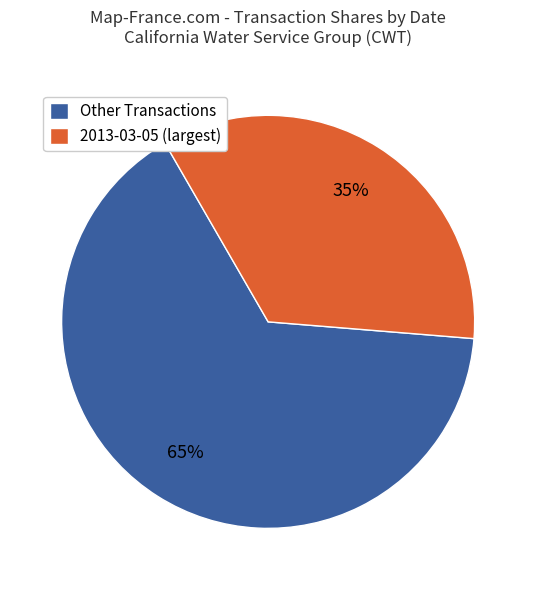

Rank the categories by value from highest to lowest.

Other Transactions, 2013-03-05 (largest)